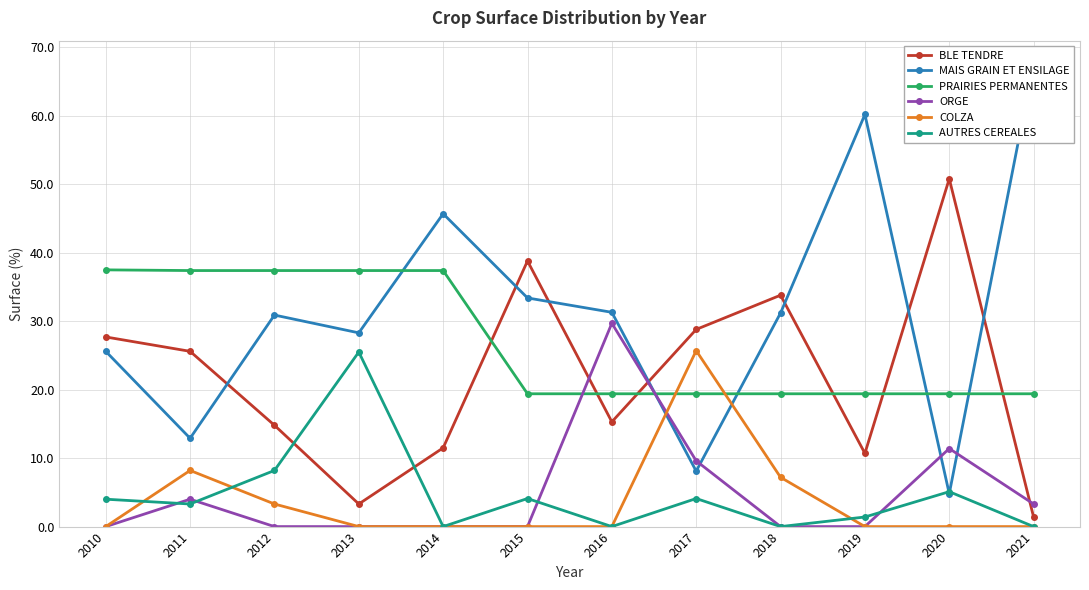

What is the difference between the second highest and minimum values in the PRAIRIES PERMANENTES series?

18.0